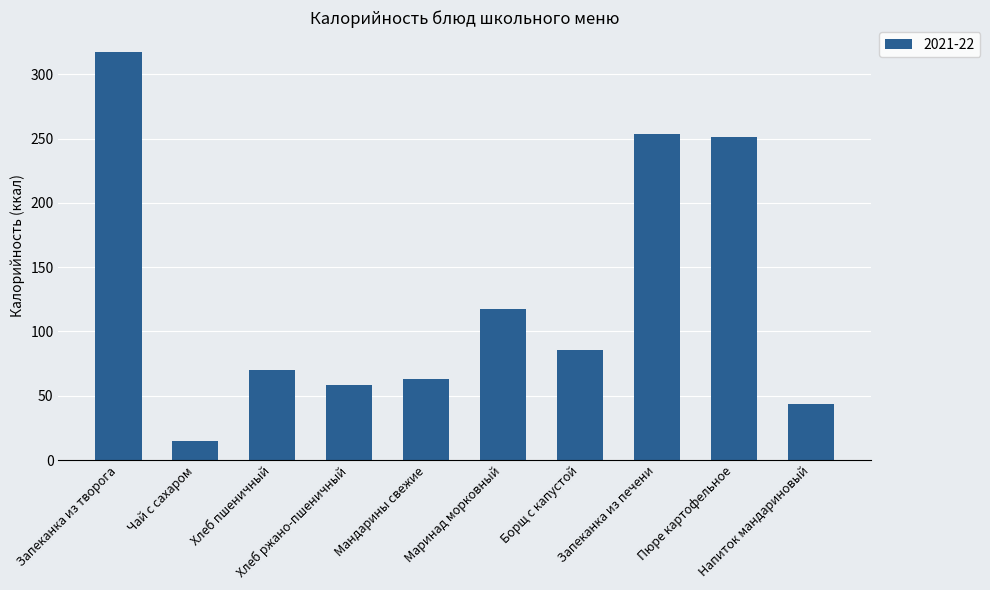

Count the number of values greater than 85.

5